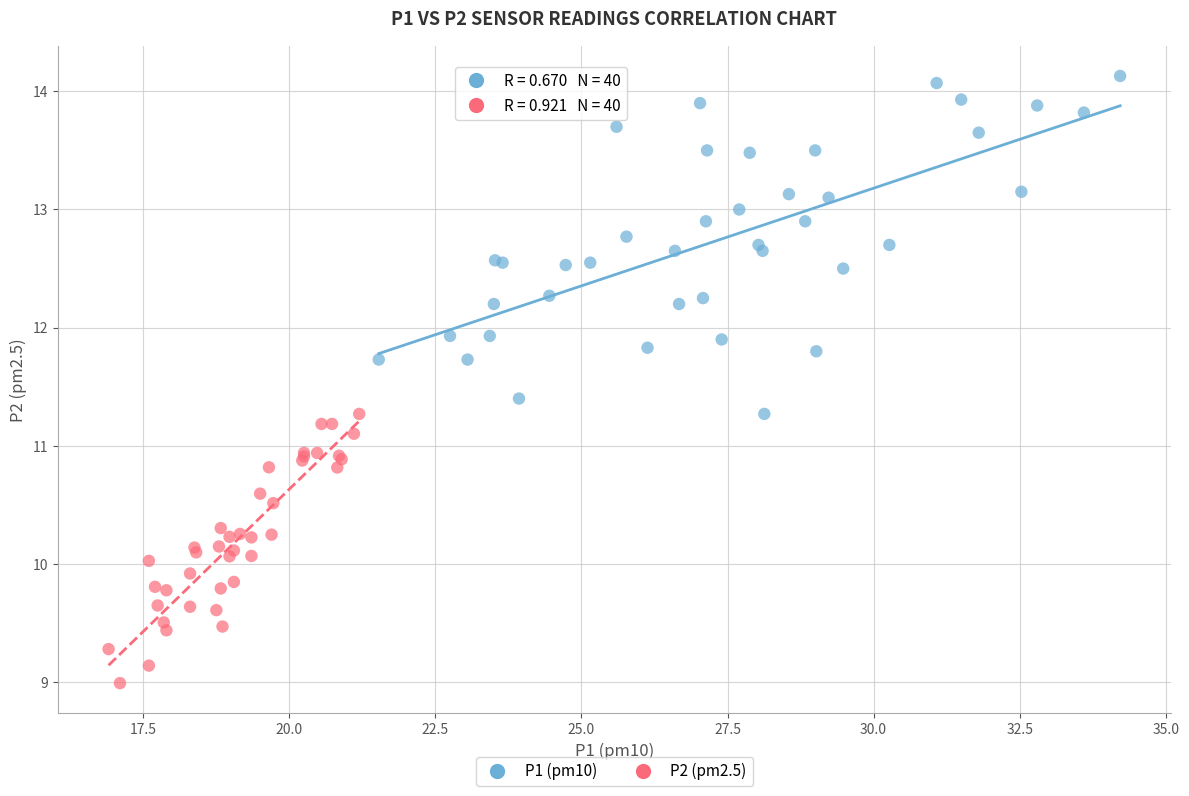

Which series has the largest Y range (max minus min)?

P1 (pm10)